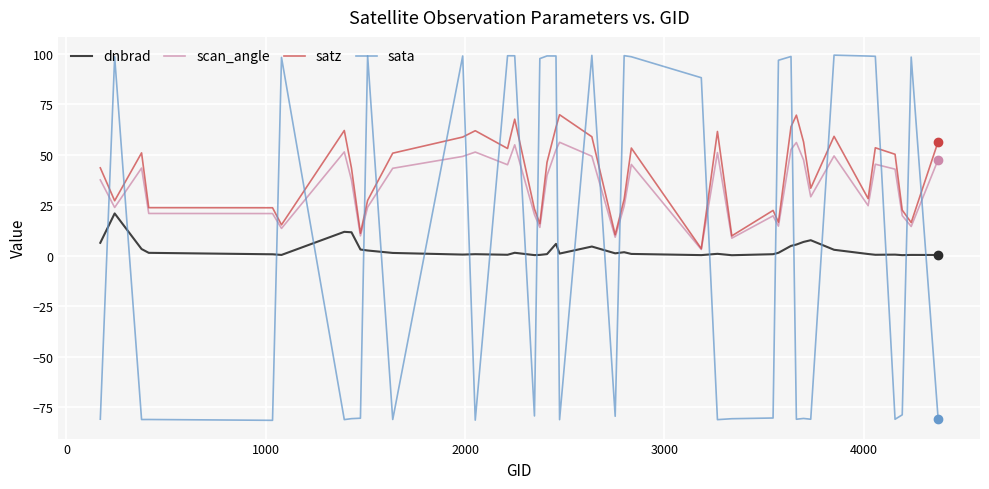

What are all the series names shown in the legend?

dnbrad, scan_angle, satz, sata